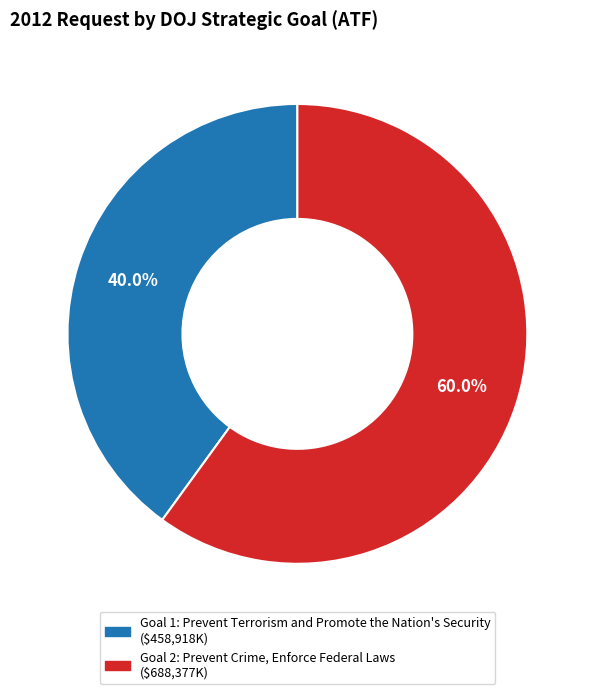

Is there any slice that represents more than half of the pie?

Yes